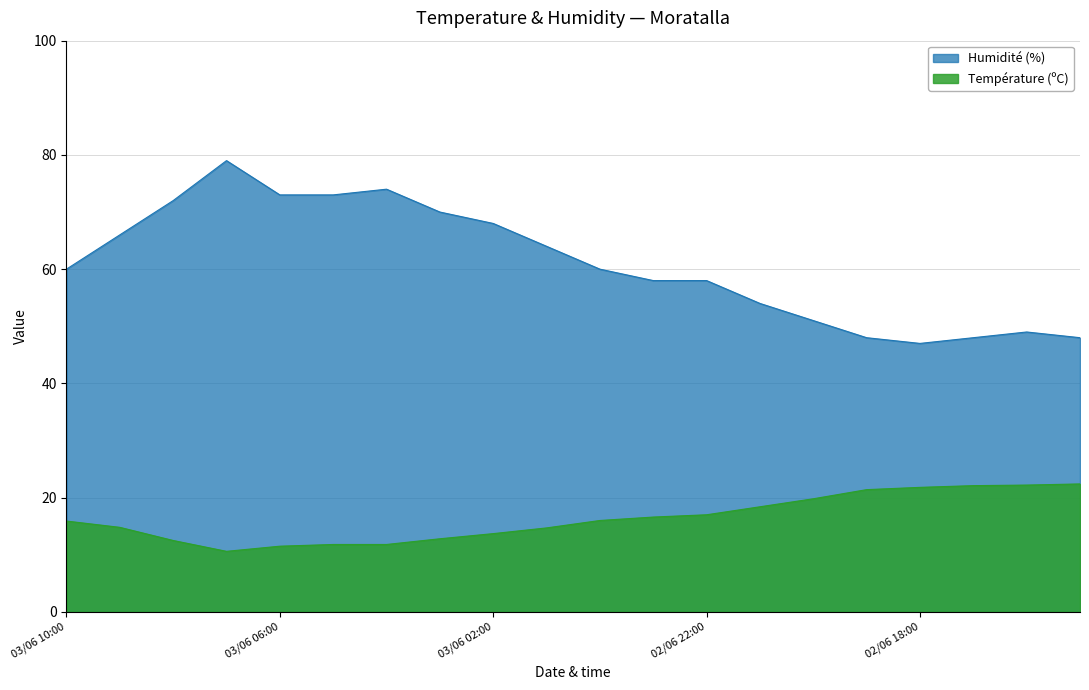

Between 03/06 01:00 and 02/06 19:00, which series saw the biggest shift?

Humidité (%)